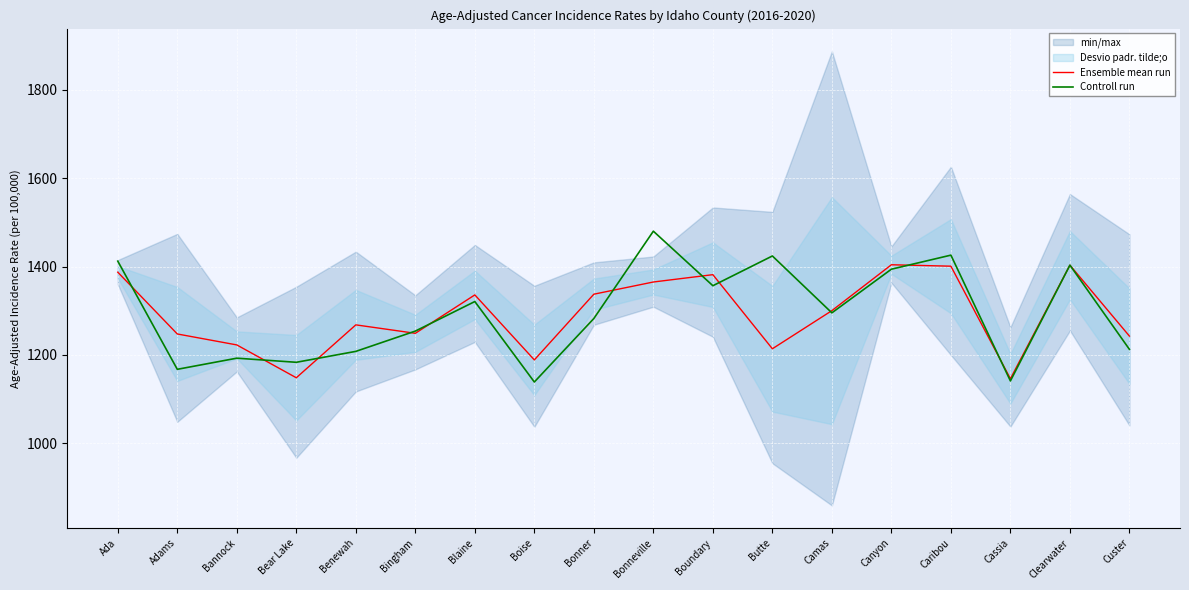

Which series ends up on top after the final intersection of Ensemble mean run and Controll run?

Ensemble mean run